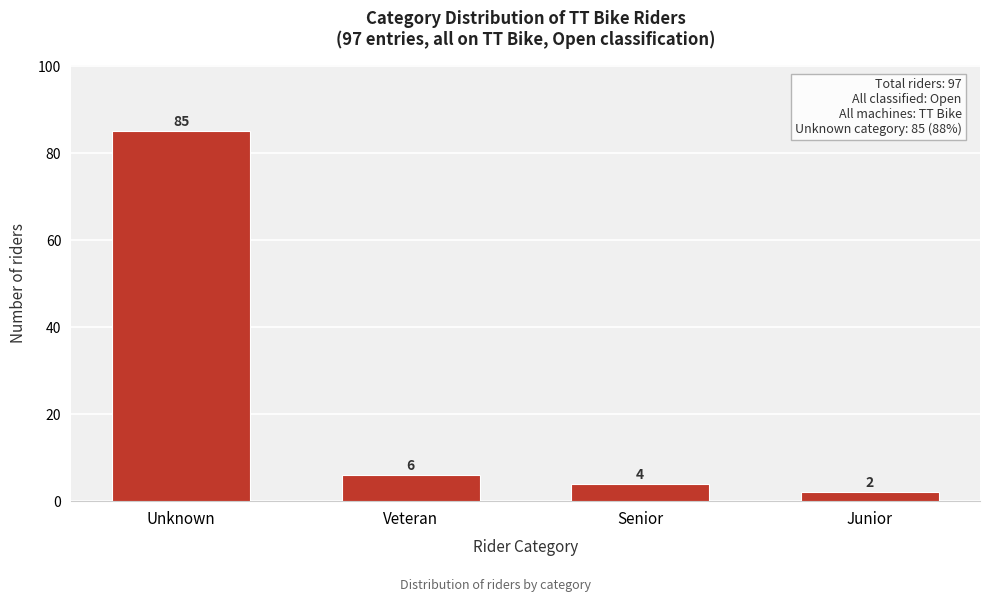

Reading left to right, transcribe all the data shown in this chart.

85	6	4	2